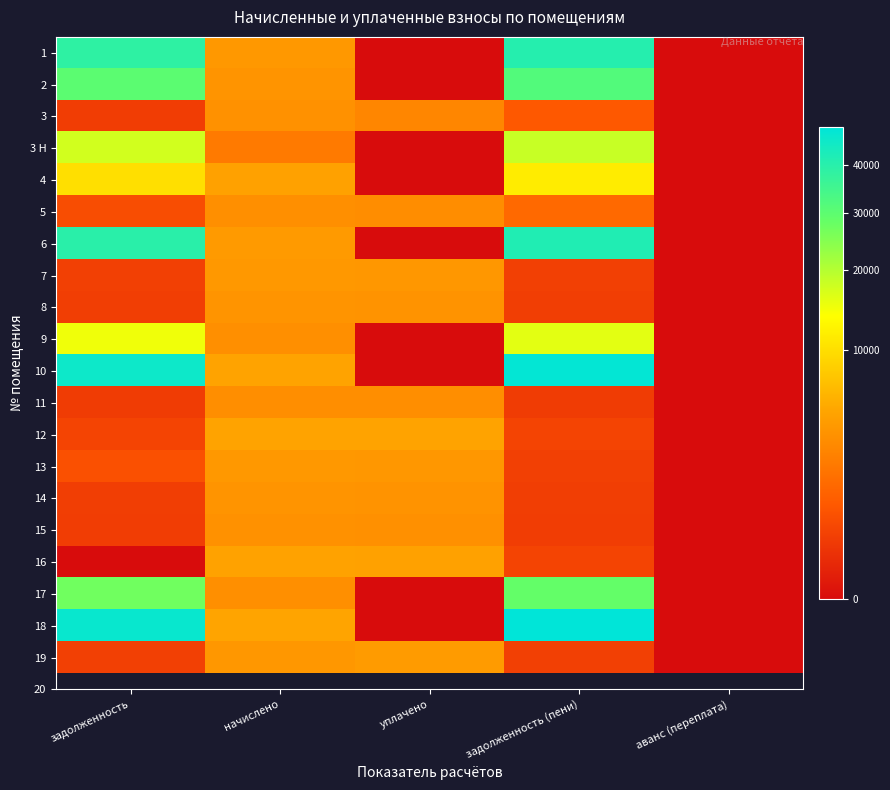

Between начислено and задолженность (пени), which series saw the biggest shift?

18